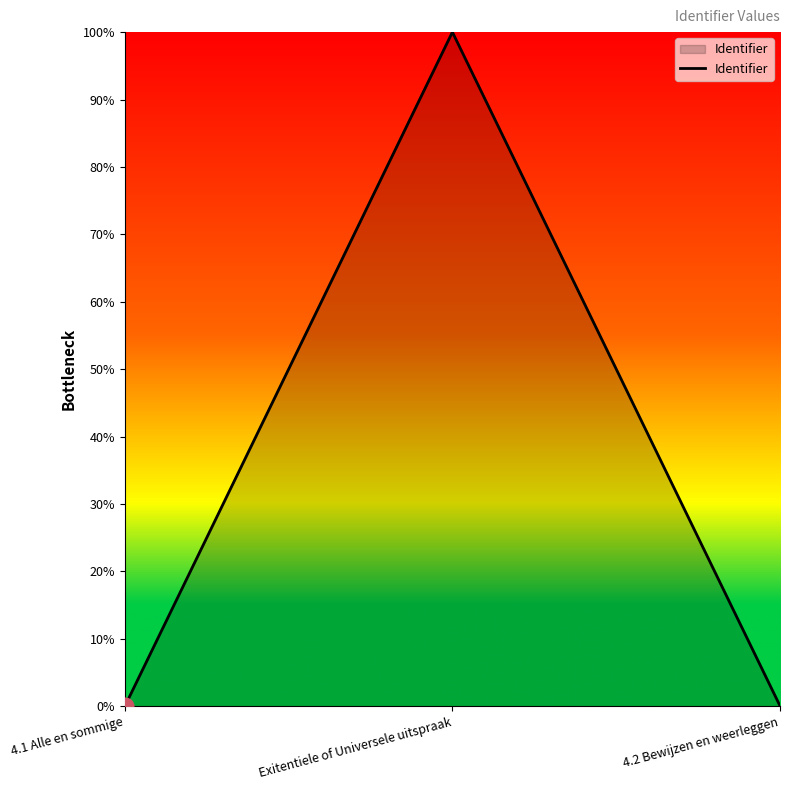

What position from the right is 4.2 Bewijzen en weerleggen?

1